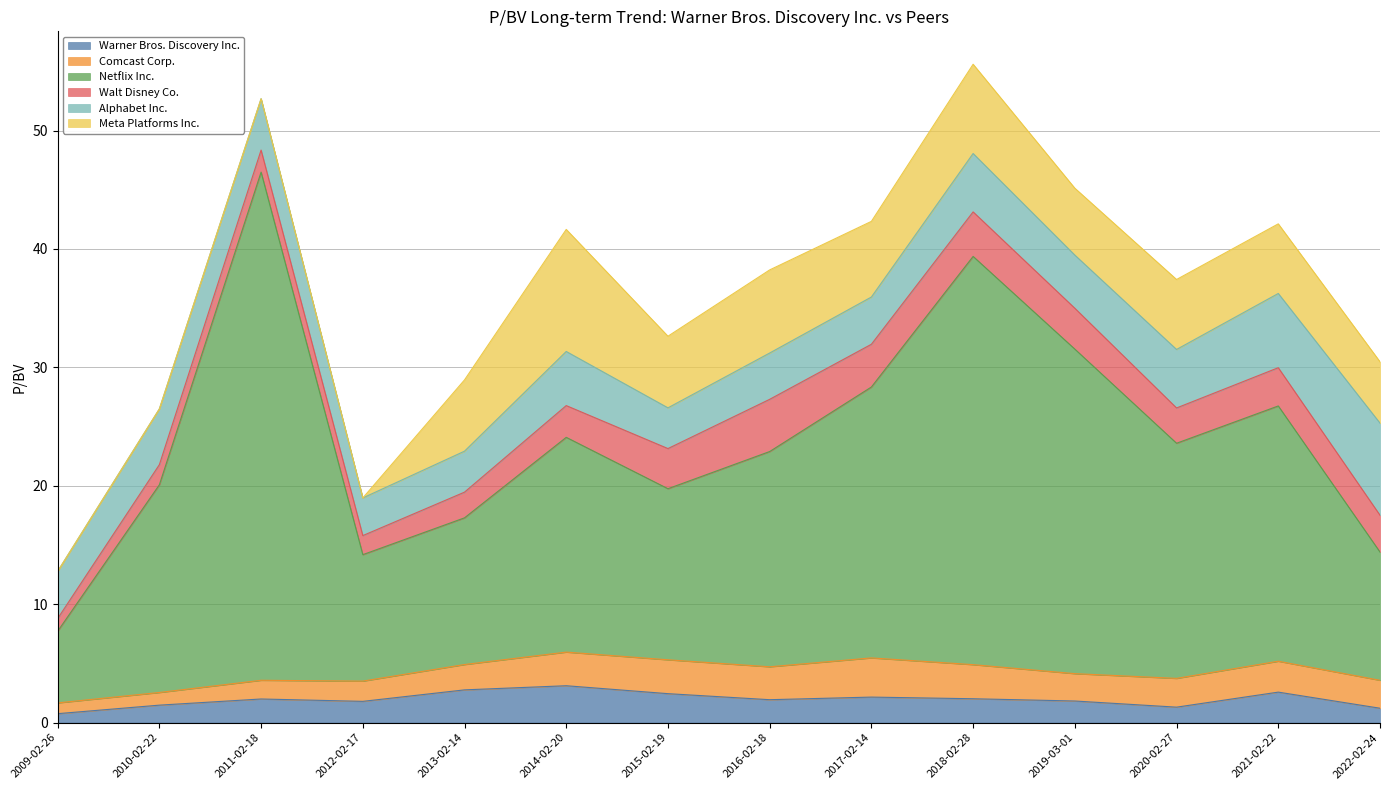

How many data points does each series have?

14